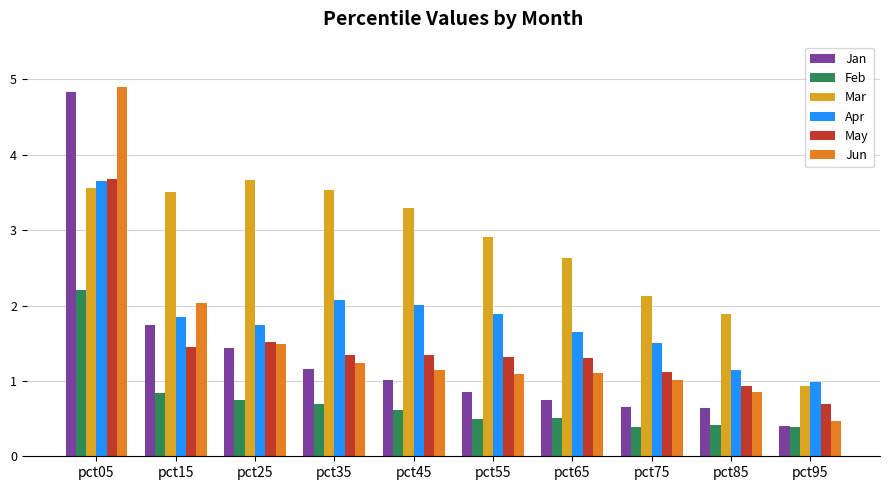

What is the difference between the Feb values at pct05 and pct75?

1.8